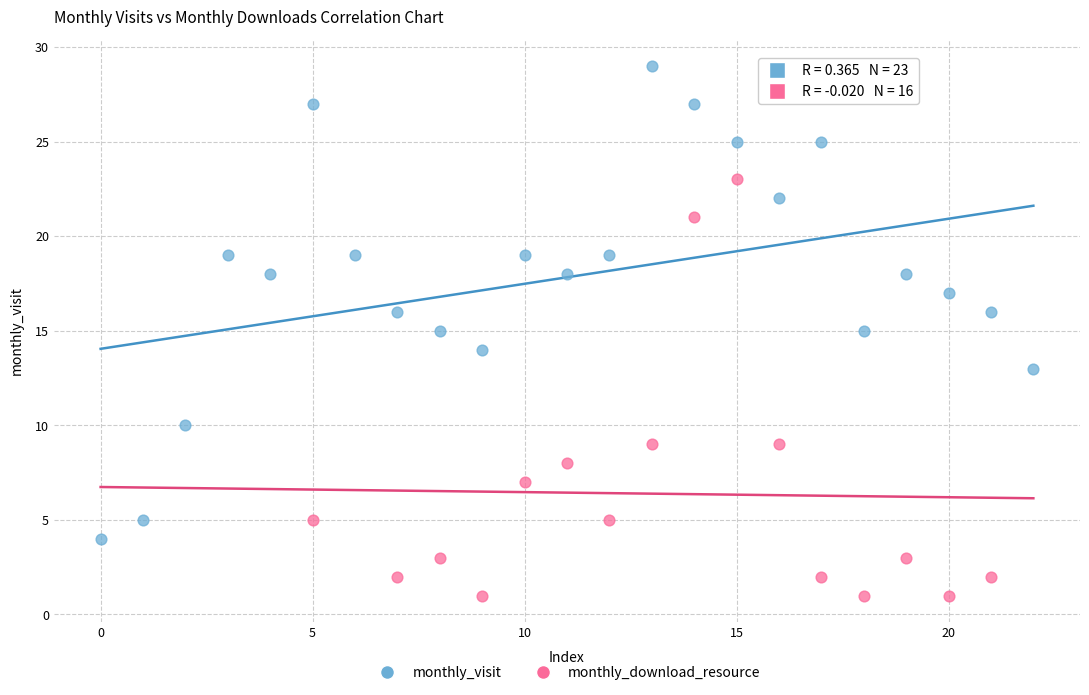

Which series reaches the minimum Y coordinate?

monthly_download_resource